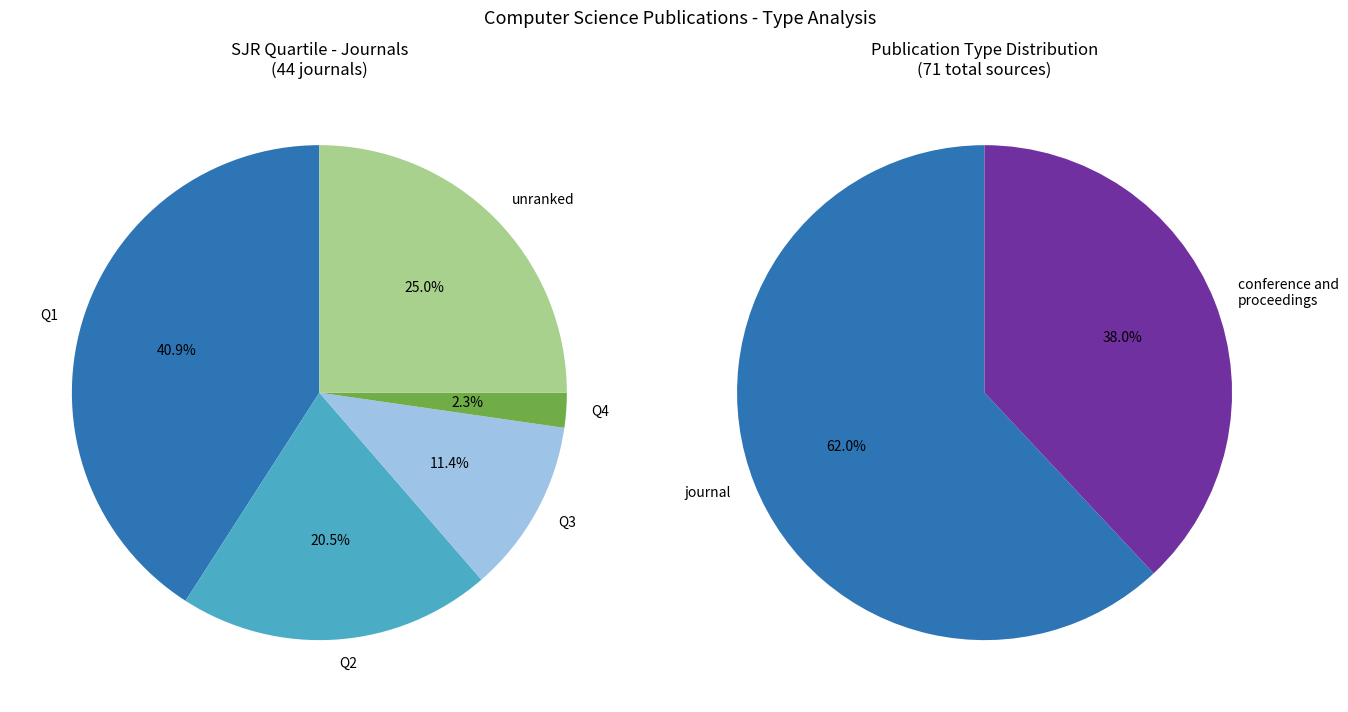

The journal slice represents 77% of the pie. True or false?

False